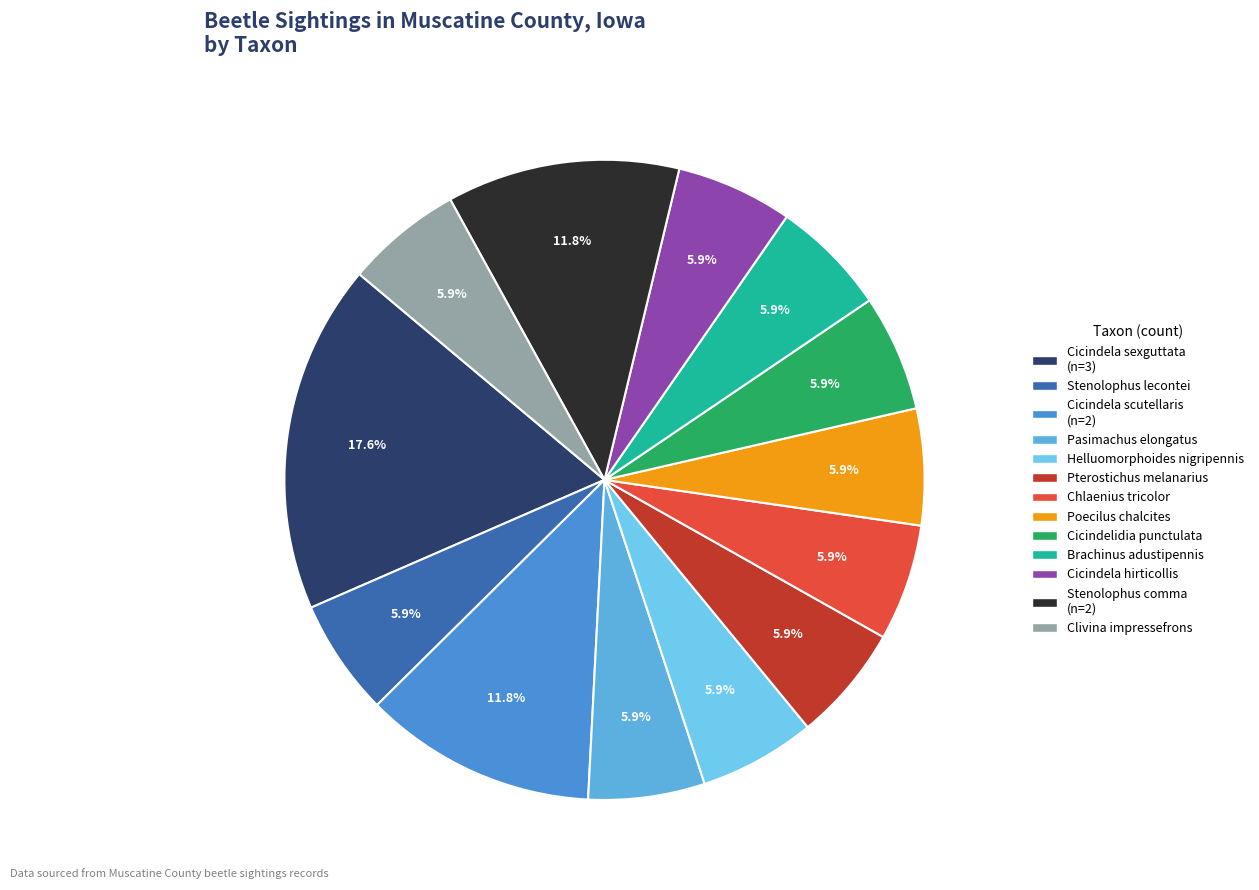

To the nearest percent, what portion does Brachinus adustipennis represent?

6%